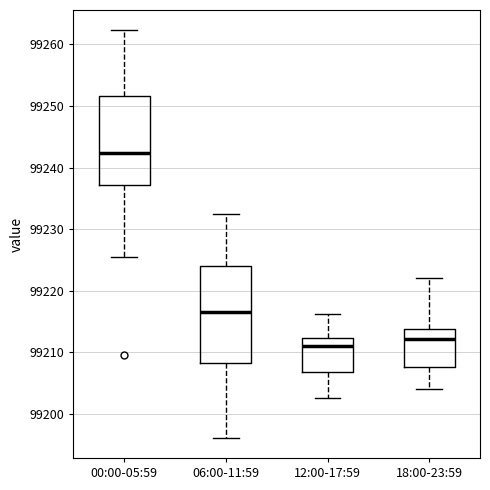

Reading left to right, read every box against the y-axis: the position of its median line, the range the box covers, and the ends of its whiskers. The values are not printed on the chart, so give them approximately, as read against the axis.

00:00-05:59: median 99242, box 99237 to 99252, whiskers 99226 to 99262
06:00-11:59: median 99217, box 99208 to 99224, whiskers 99196 to 99232
12:00-17:59: median 99211, box 99207 to 99212, whiskers 99203 to 99216
18:00-23:59: median 99212, box 99208 to 99214, whiskers 99204 to 99222